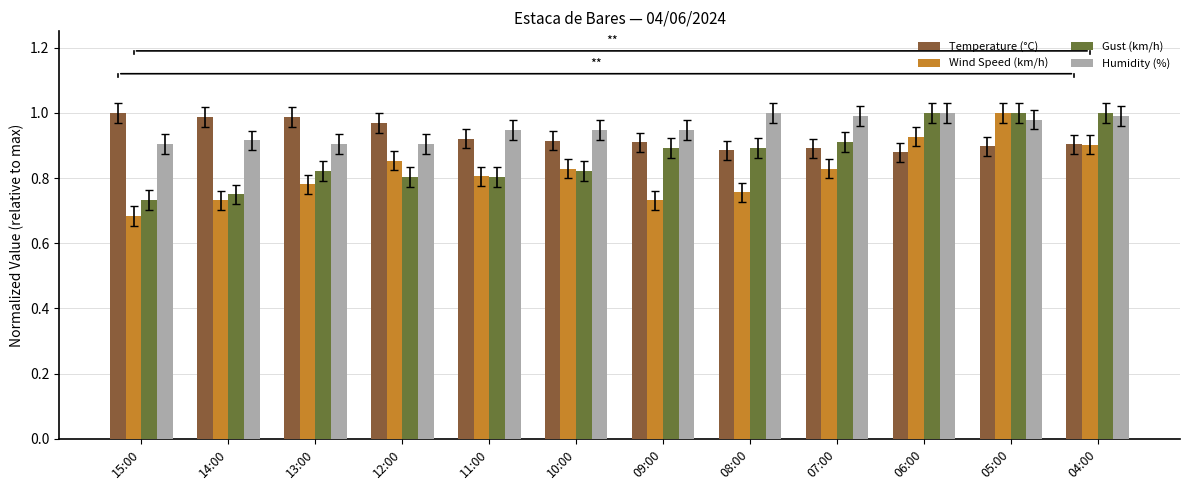

The Humidity (%) series shows 0.9 at 15:00. True or false?

True